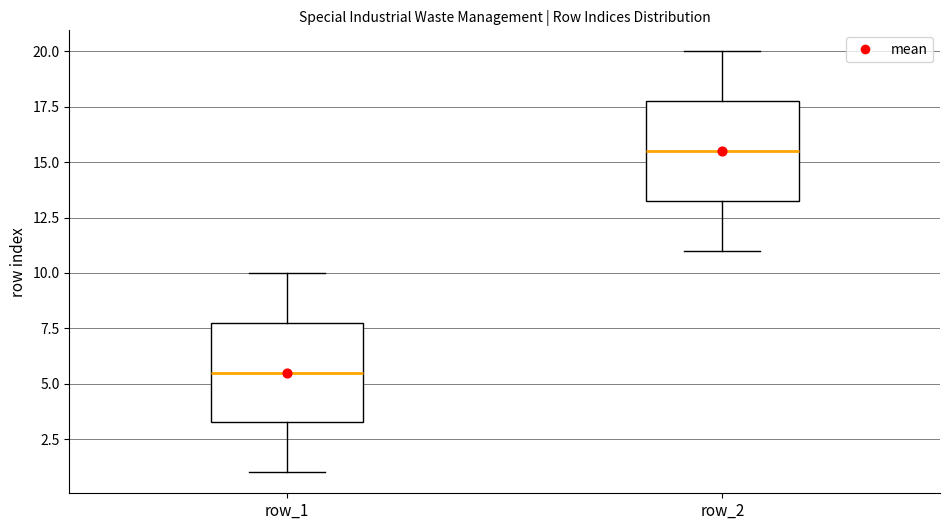

Where is the lower edge of the box for row_1 on the y-axis? The values are not printed on the chart, so give them approximately, as read against the axis.

3.5